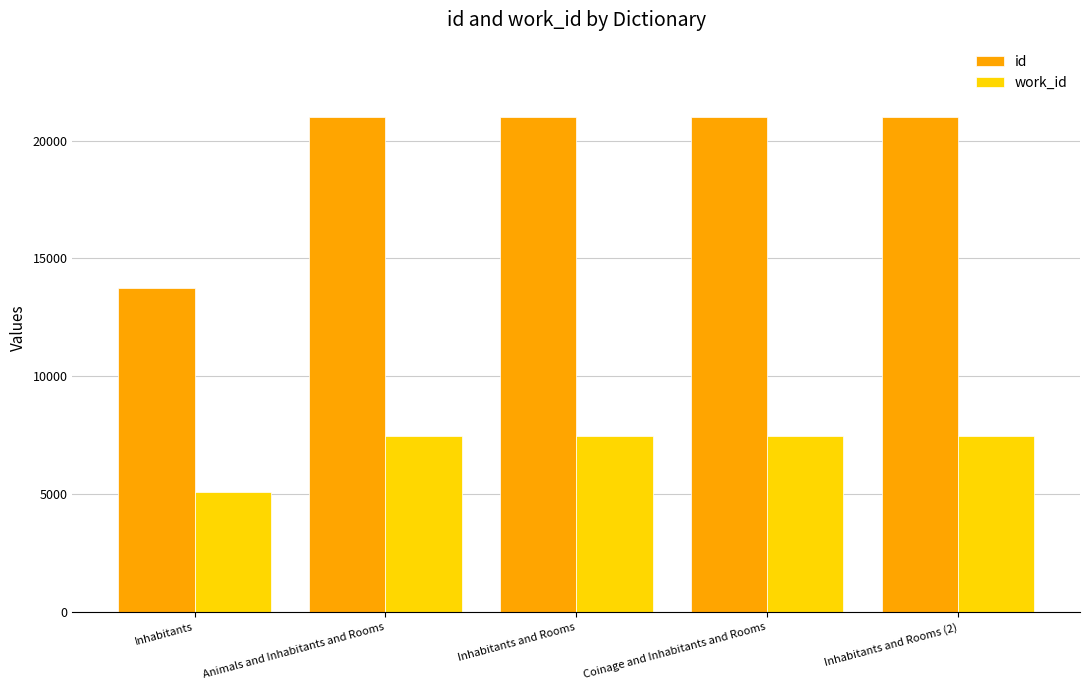

What is the average value of the id series?

19546